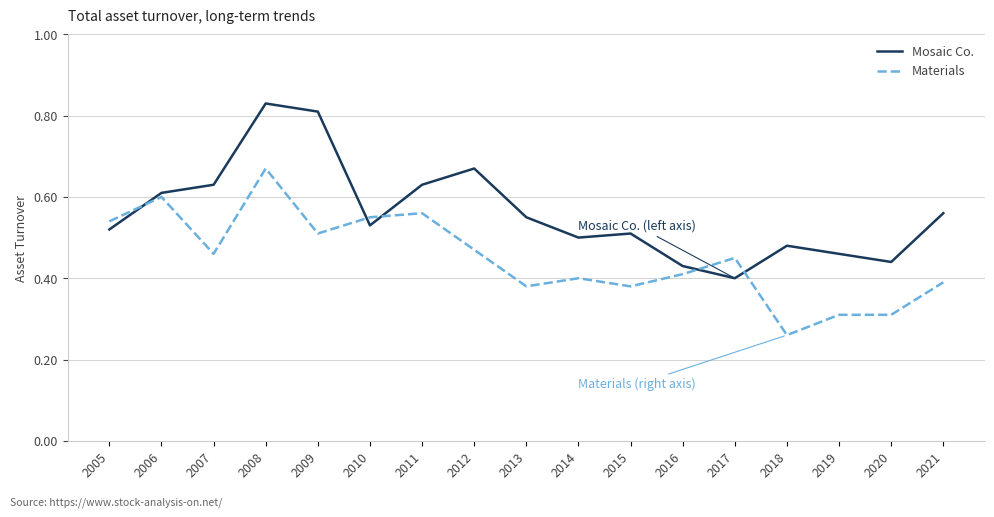

How many lines are shown in the chart?

2